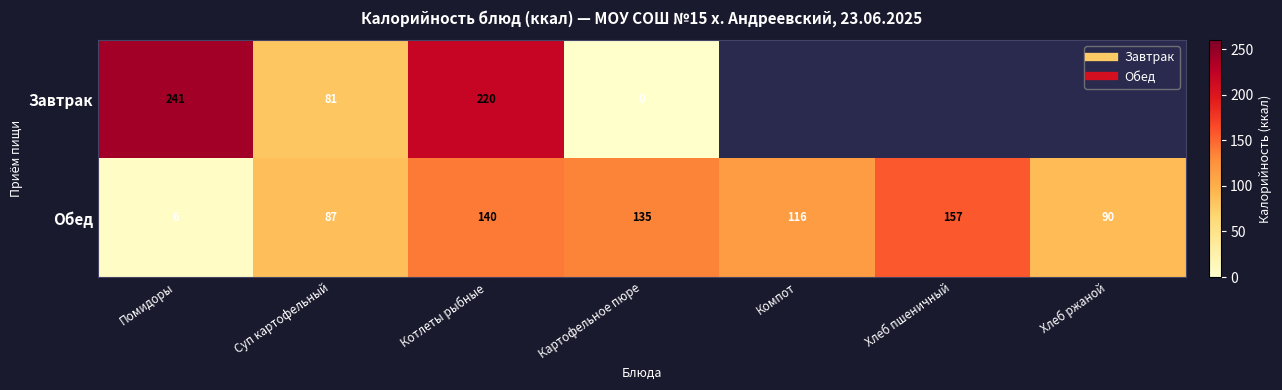

At which category is the sum across all series the highest?

Котлеты рыбные